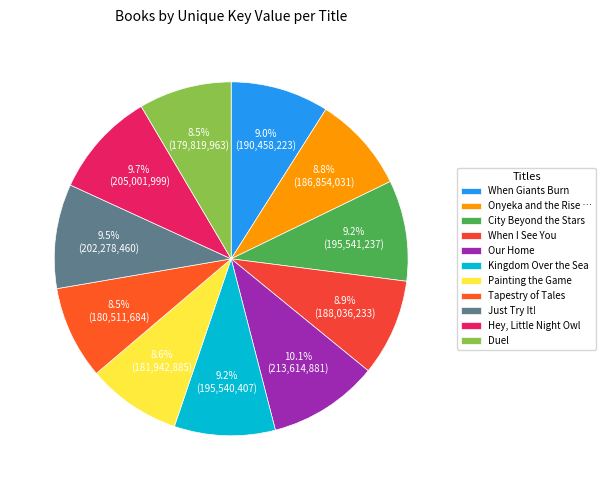

To the nearest percent, what percentage of the pie is Painting the Game?

9%